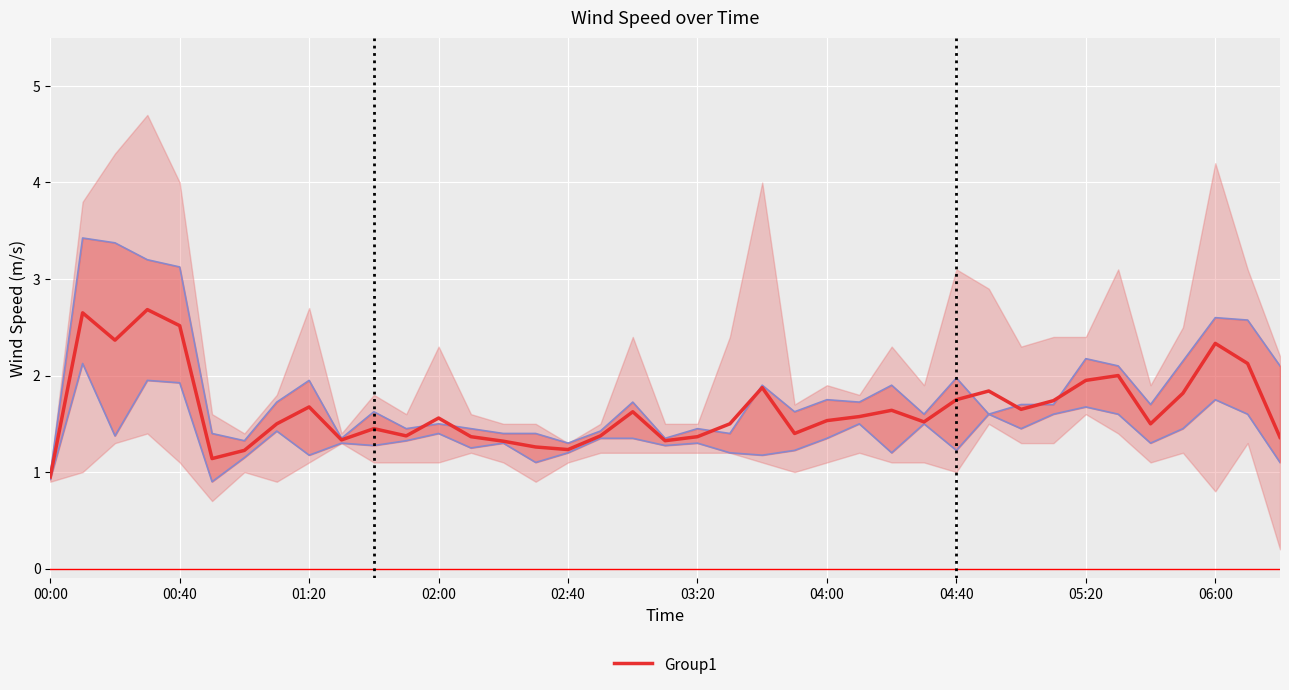

Reading left to right, list all the values displayed in this chart.

0.9	2.6	2.4	2.7	2.5	1.1	1.2	1.5	1.7	1.3	1.5	1.4	1.6	1.4	1.3	1.3	1.2	1.4	1.6	1.3	1.4	1.5	1.9	1.4	1.5	1.6	1.6	1.5	1.8	1.8	1.6	1.7	2.0	2.0	1.5	1.8	2.3	2.1	1.4